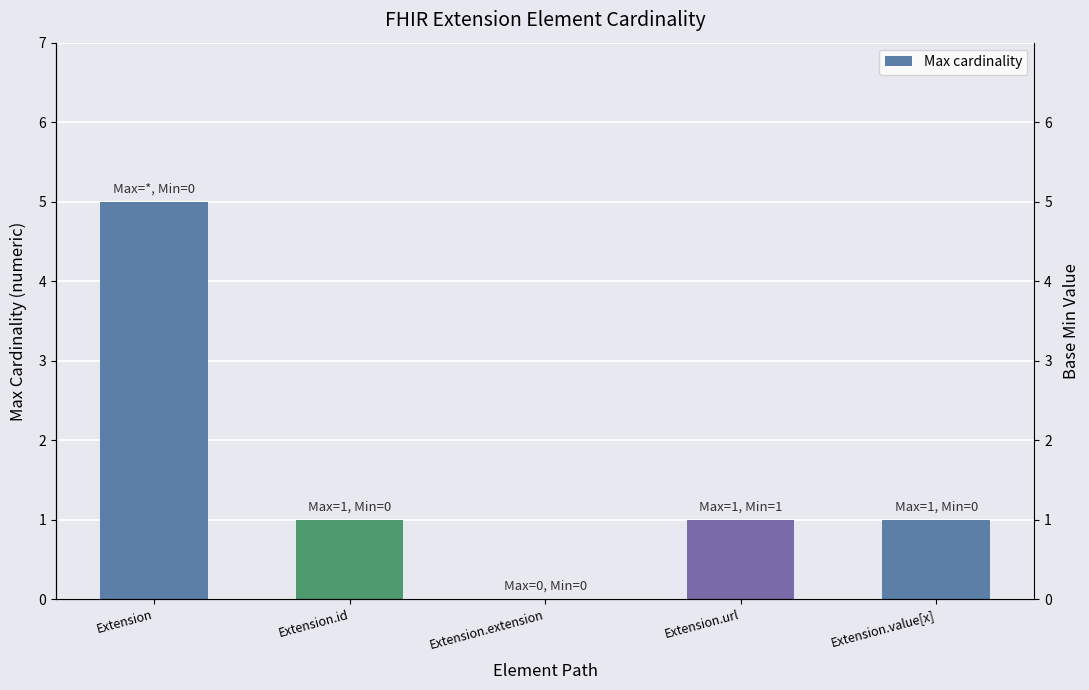

How many values are between 1 and 2?

3